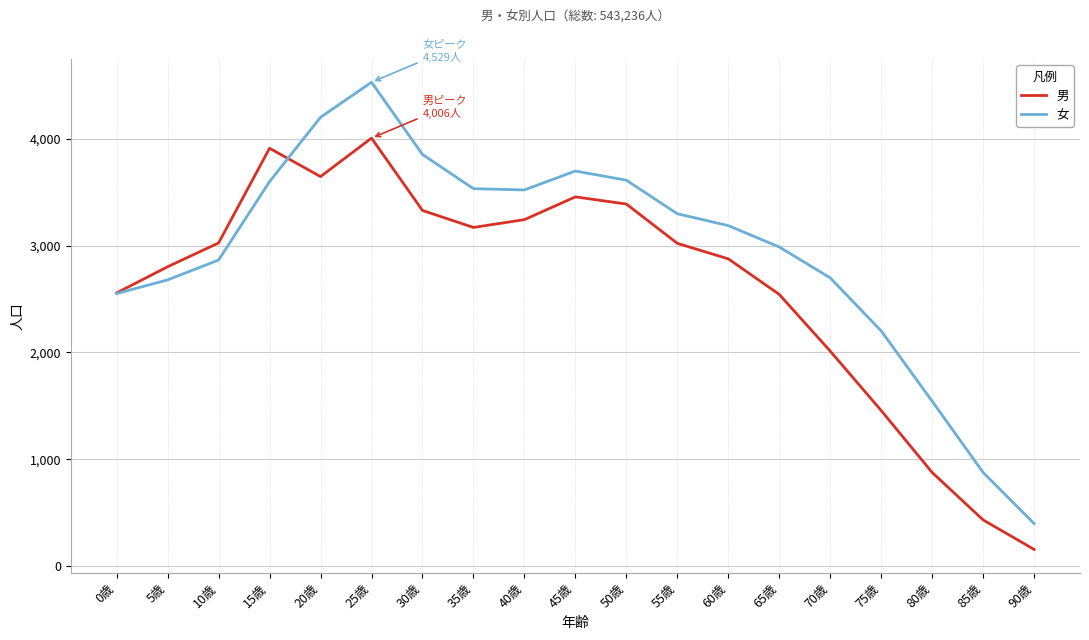

What is the difference between the second highest and second lowest values in the 女 series?

3325